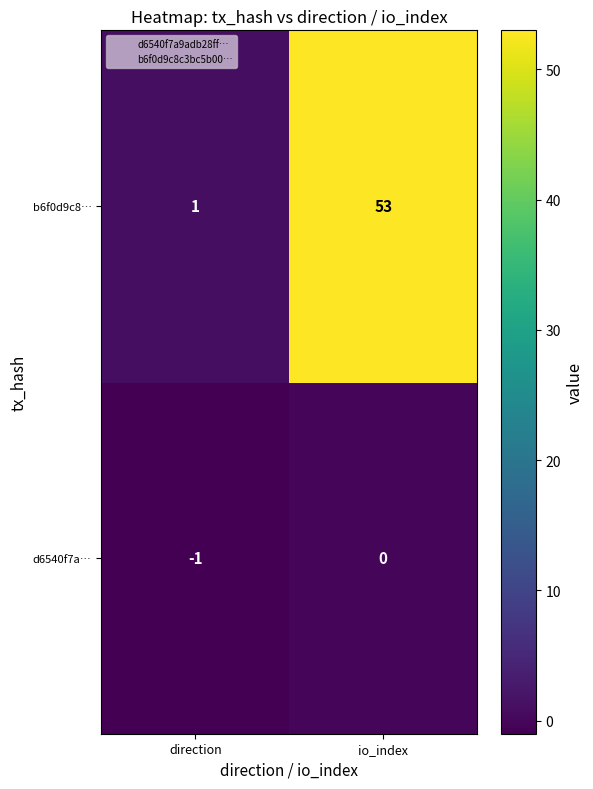

Rank the series at direction from highest to lowest value.

b6f0d9c8…, d6540f7a…